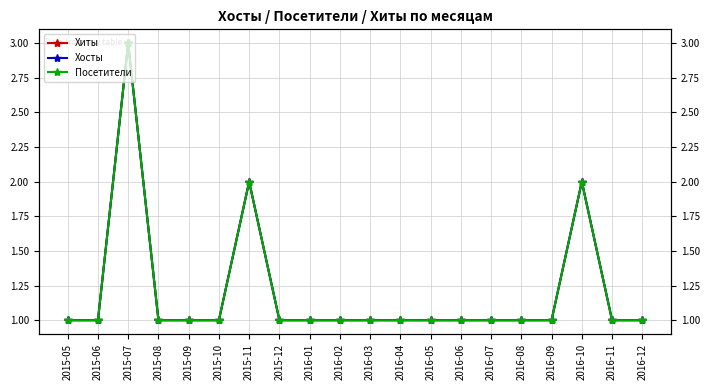

Does the chart have visible grid lines?

Yes